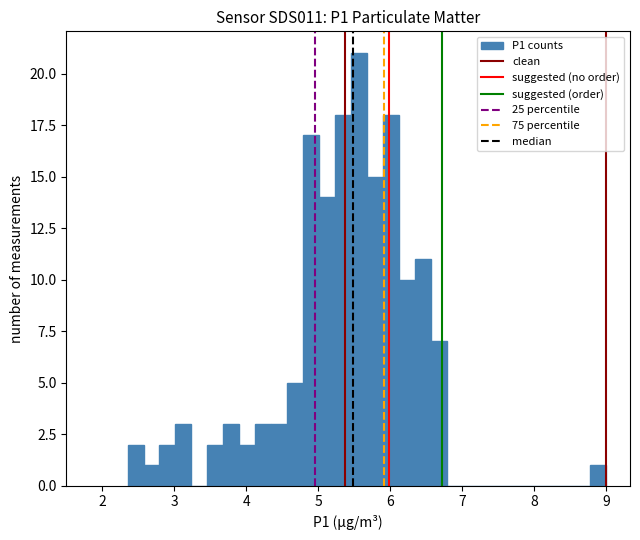

Read against the x-axis, roughly where is the centre of the tallest bar?

5.6